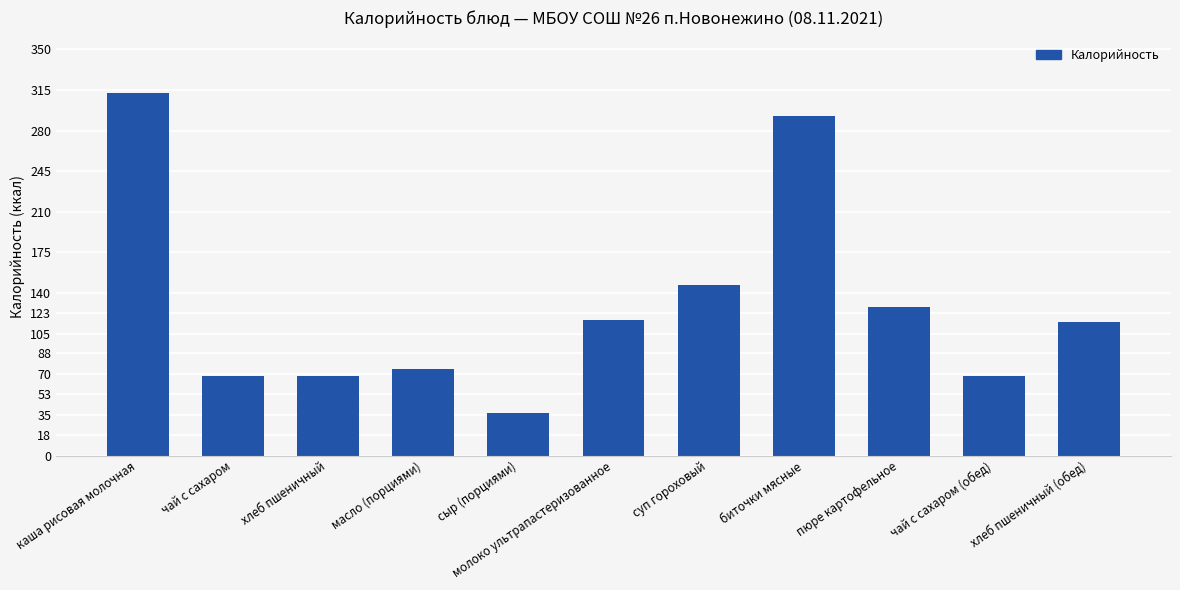

What is the maximum value shown in the chart?

312.0